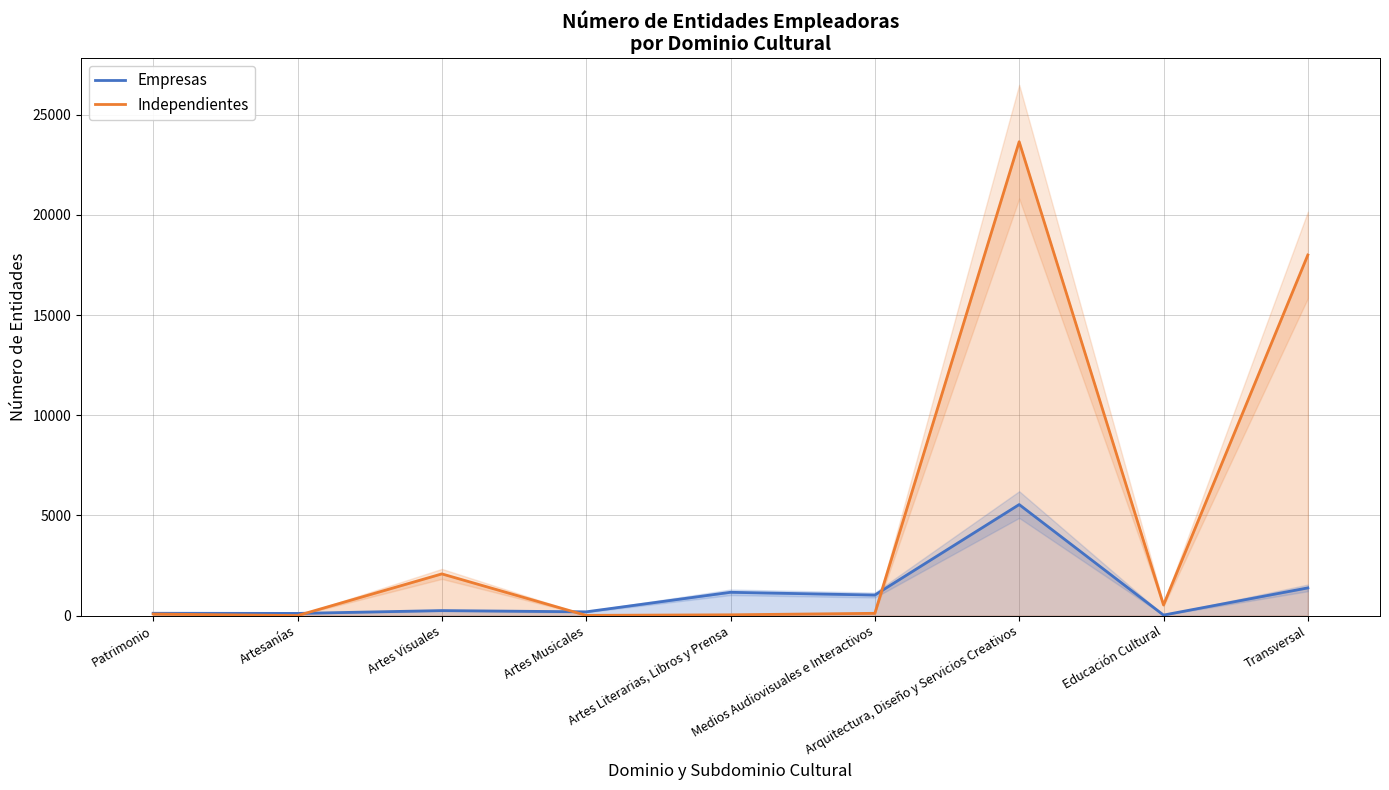

What is the difference between the Independientes values at Medios Audiovisuales e Interactivos and Artesanías?

113